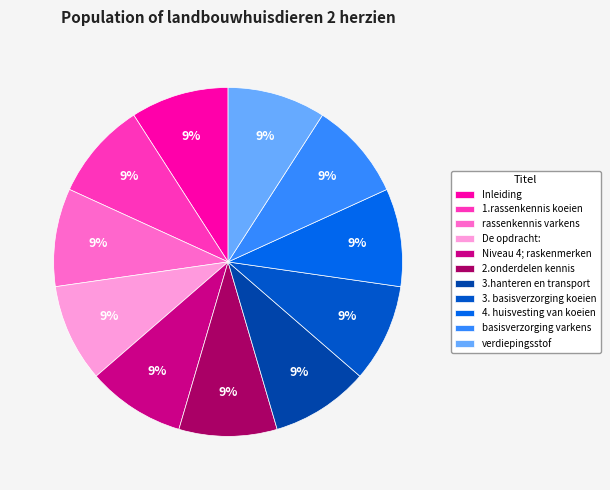

Which slice is the smallest?

Inleiding